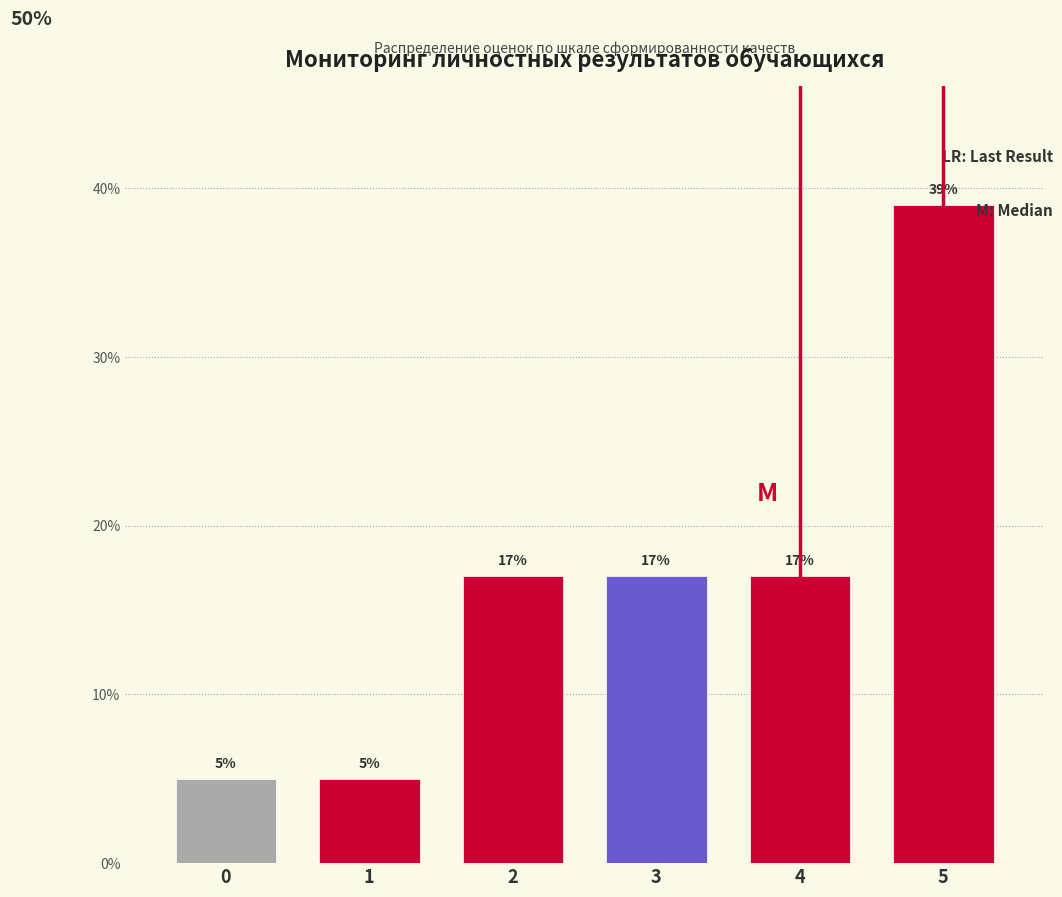

Reading left to right, extract all data points from this chart.

5	5	17	17	17	39